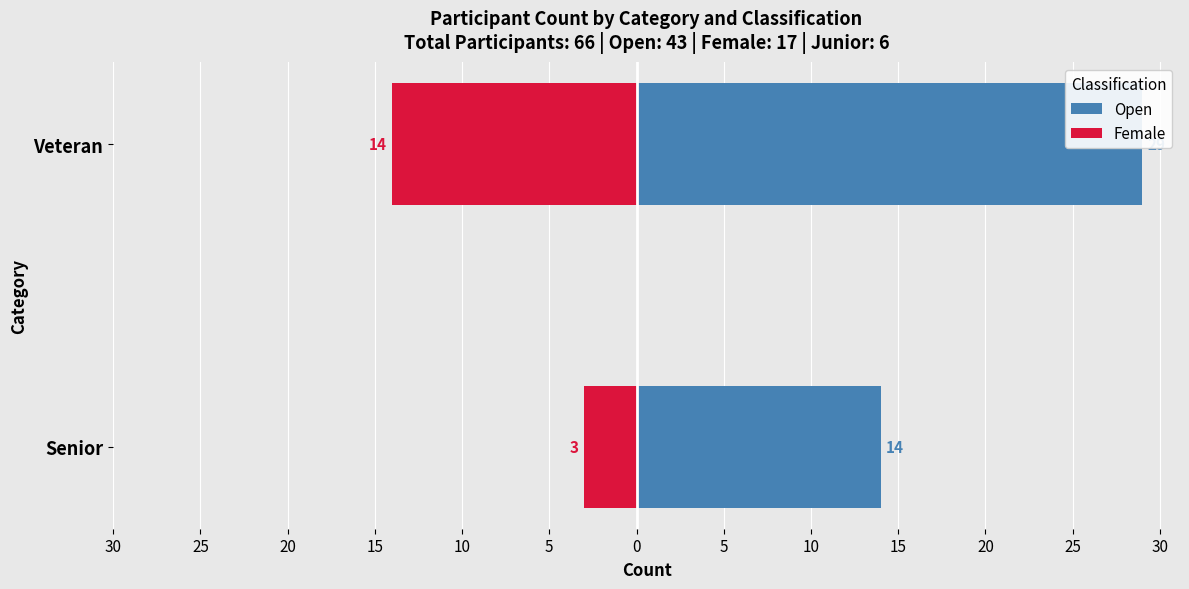

Are the bars grouped side by side (vs. stacked)?

Yes